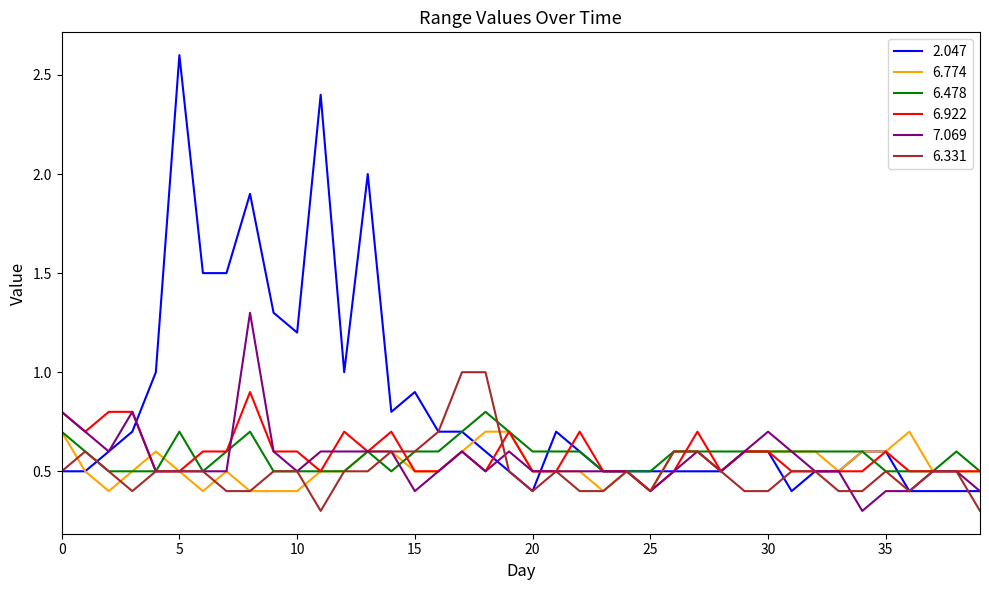

Which series has the largest range (max minus min)?

2.047